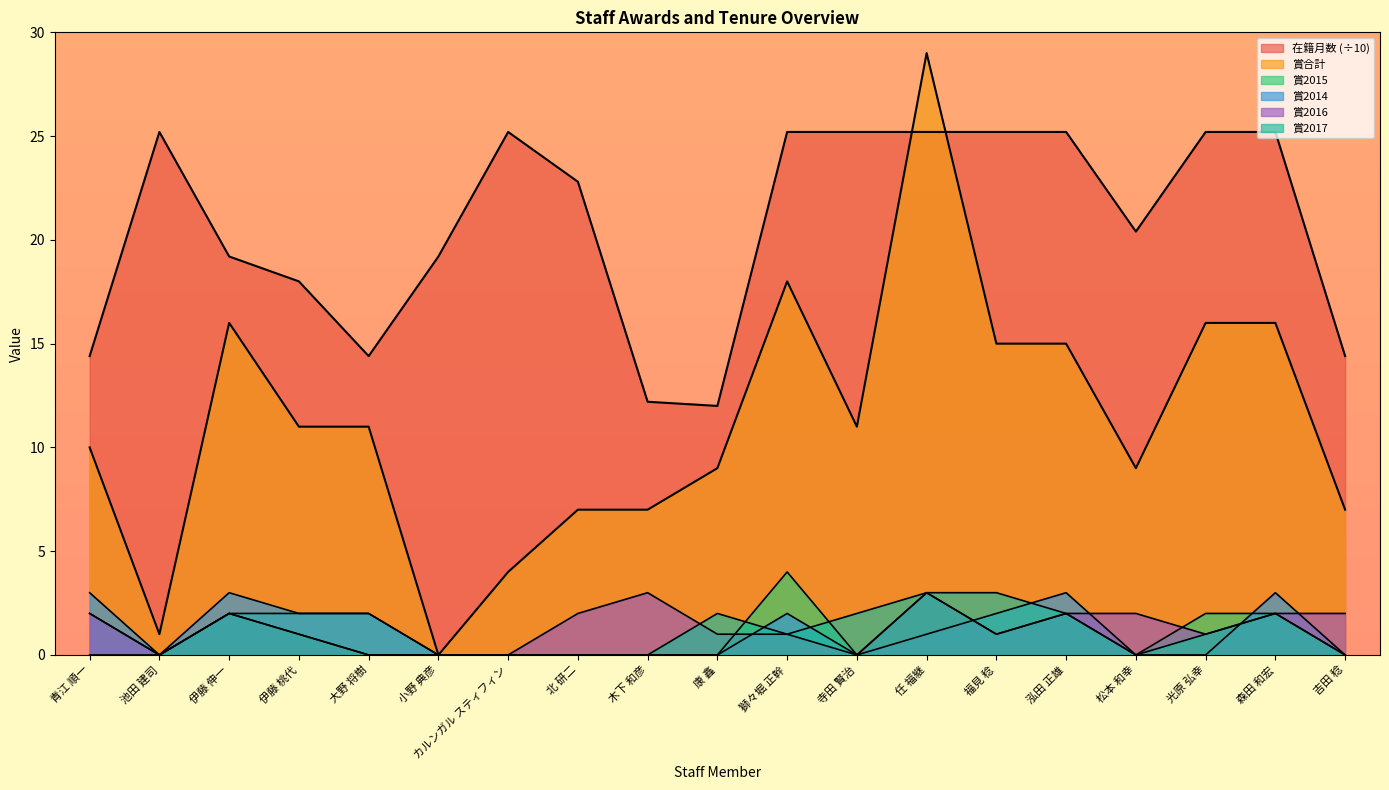

What value does the 賞合計 series have at カルンガル スティフィン?

4.0